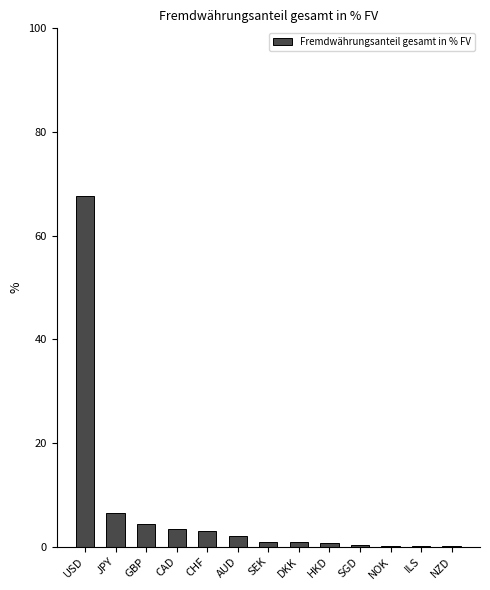

What is the sum of all values?

90.1